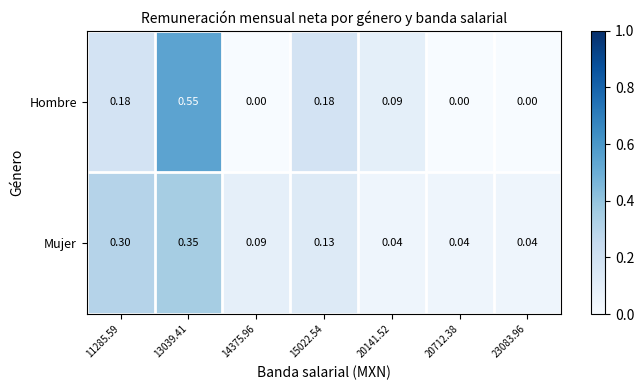

Which series has the largest range (max minus min)?

Hombre